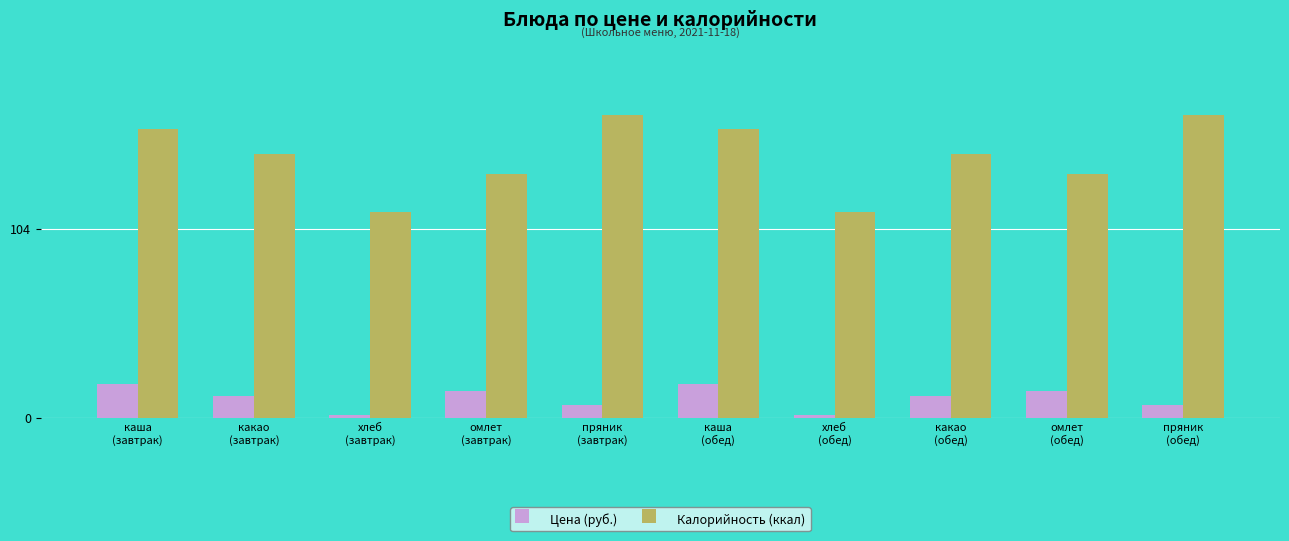

How many groups of bars are there?

10